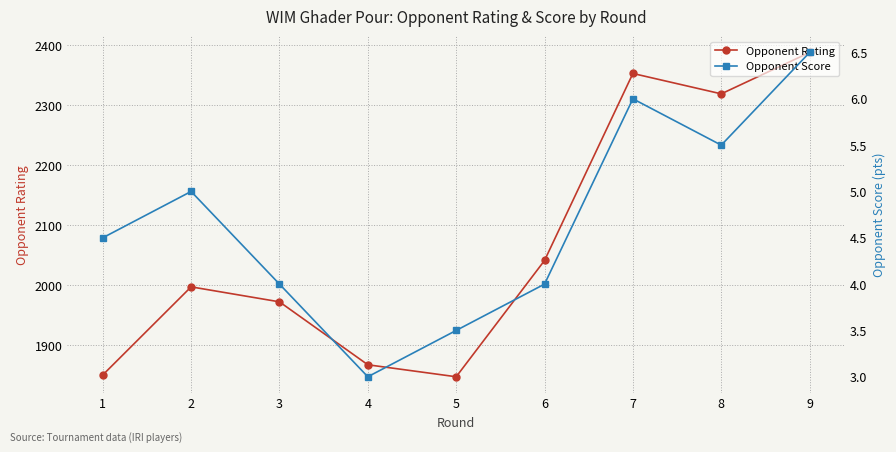

What is the value of the Opponent Rating point at the 6th from the left?

2041